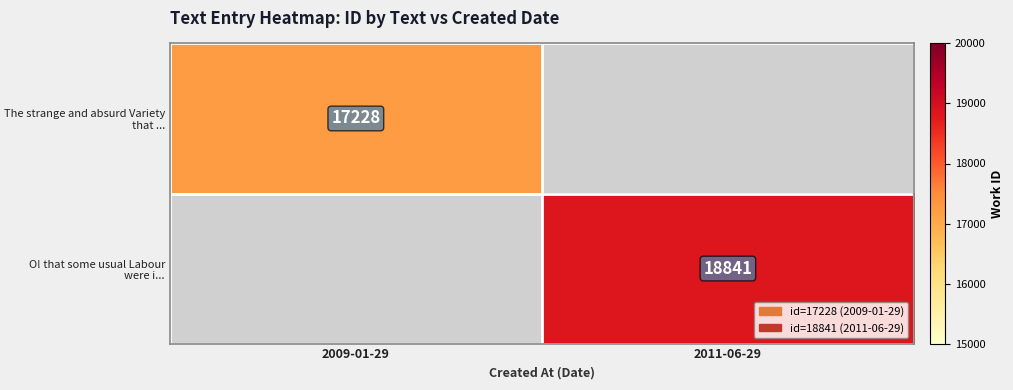

At which category does the chart reach its minimum across all series?

2009-01-29